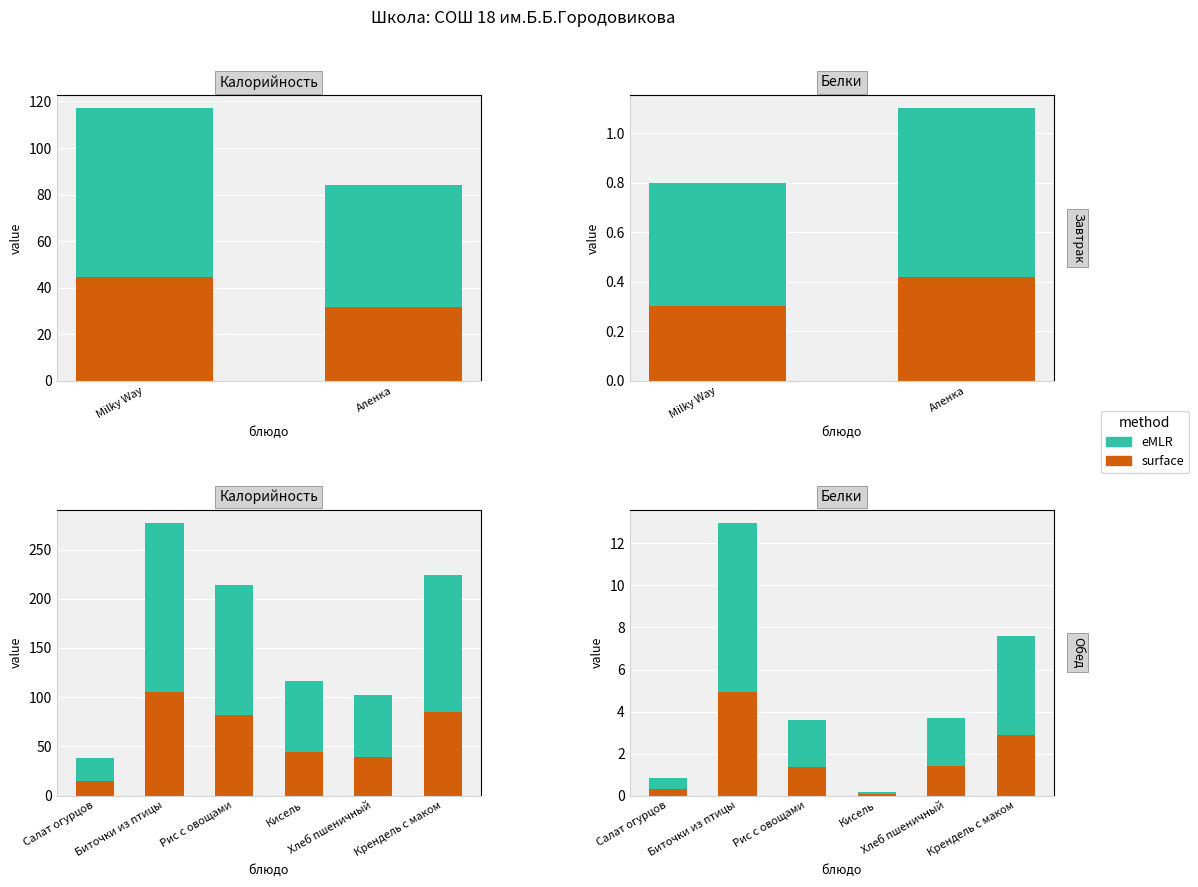

How many groups of bars are there?

6